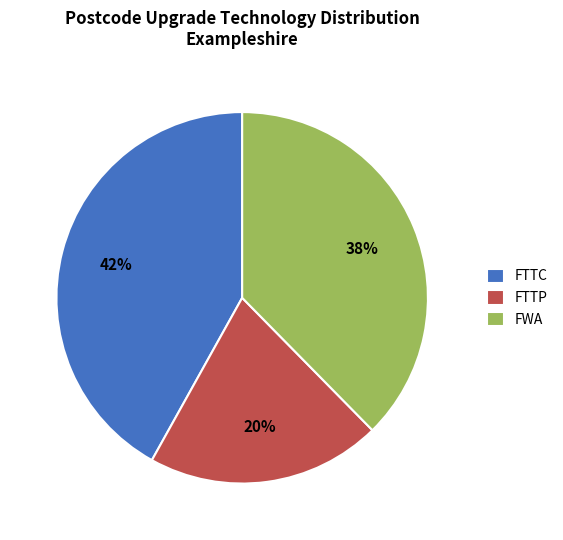

What percentage is the FTTC slice, to the nearest percent?

42%